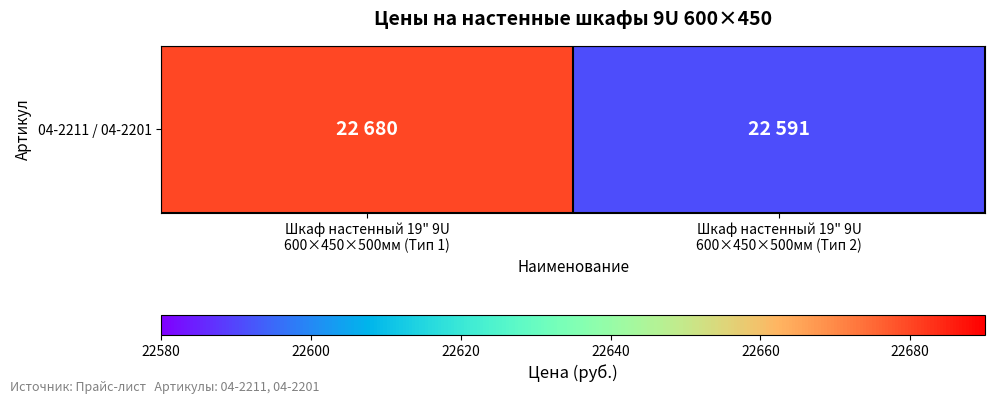

Which category has the lowest value across all series?

Шкаф настенный 19" 9U
600×450×500мм (Тип 2)